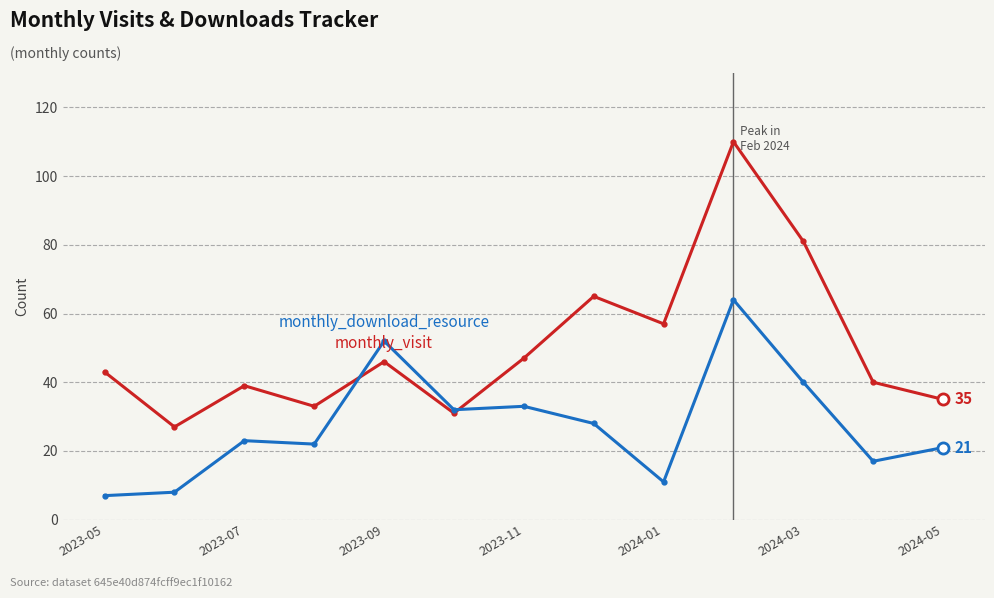

What is the minimum value shown in the chart?

7